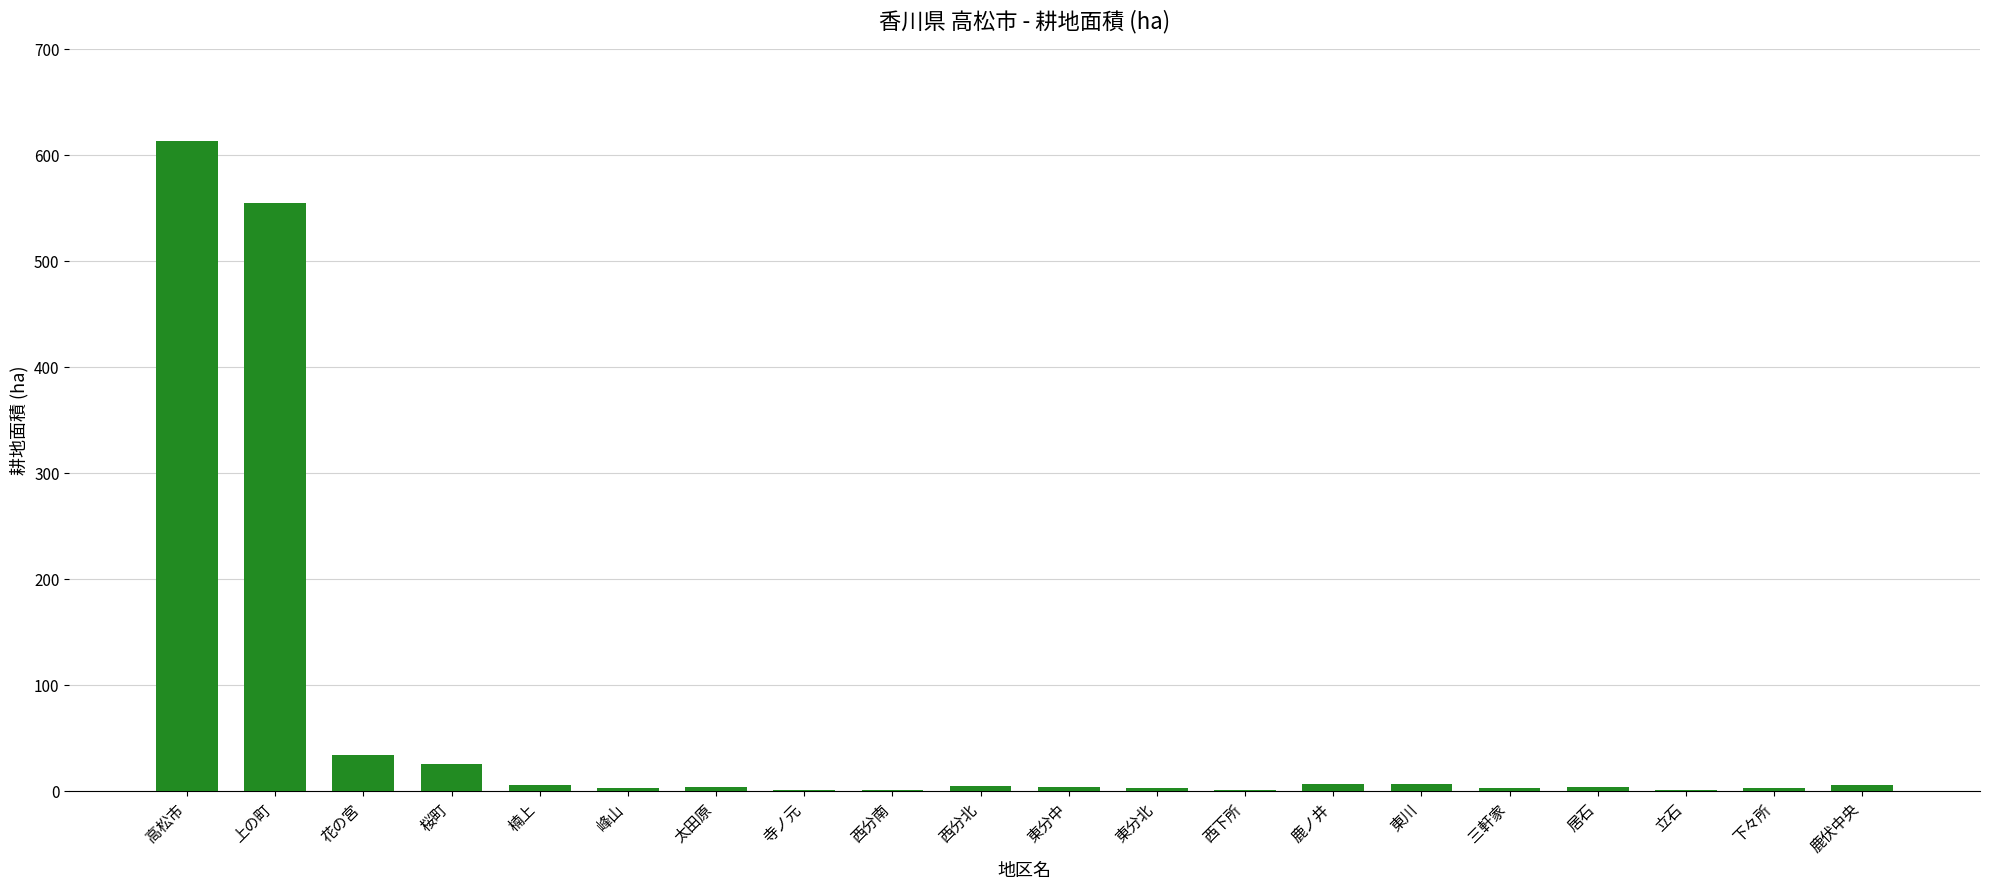

Which has a higher value, 立石 or 花の宮?

花の宮